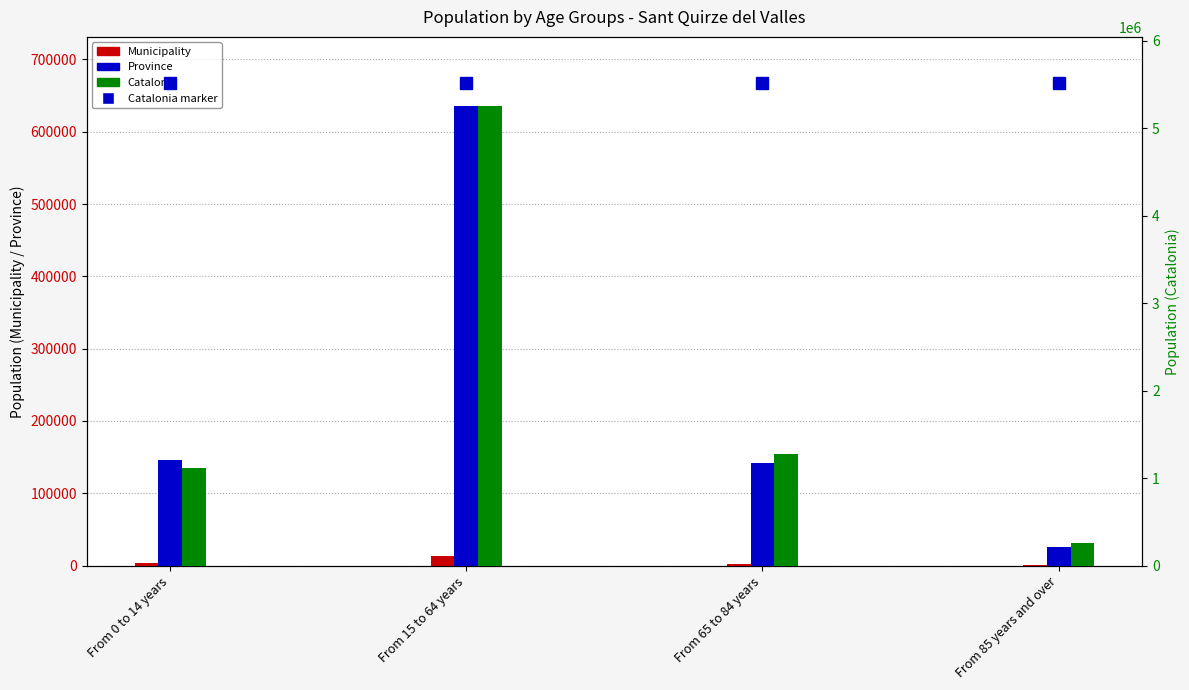

Which series has the largest total across all categories?

Catalonia